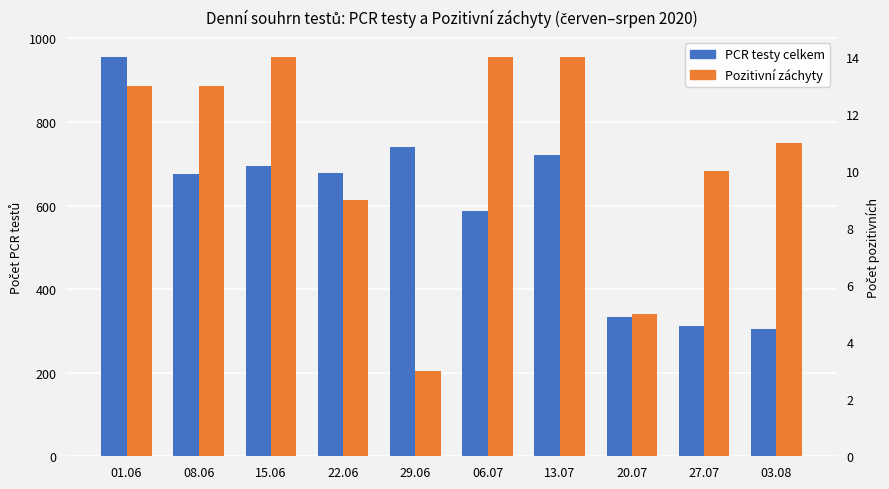

Rank the series by their average value, from lowest to highest.

Pozitivní záchyty, PCR testy celkem